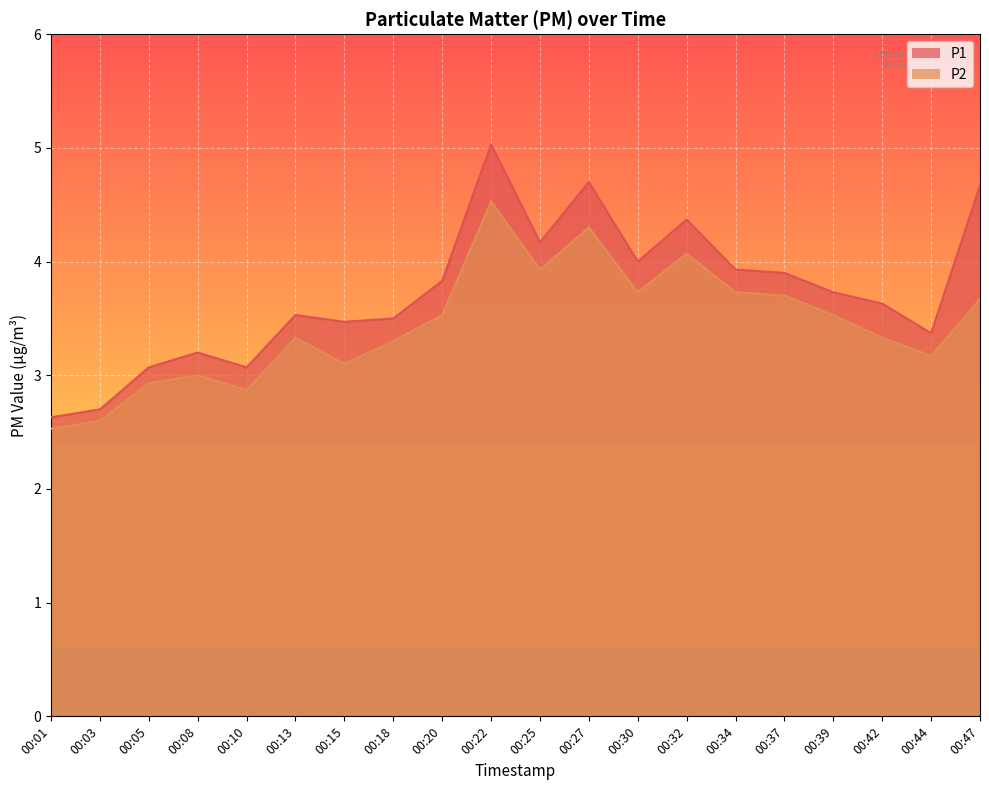

What are all the series names shown in the legend?

P1, P2